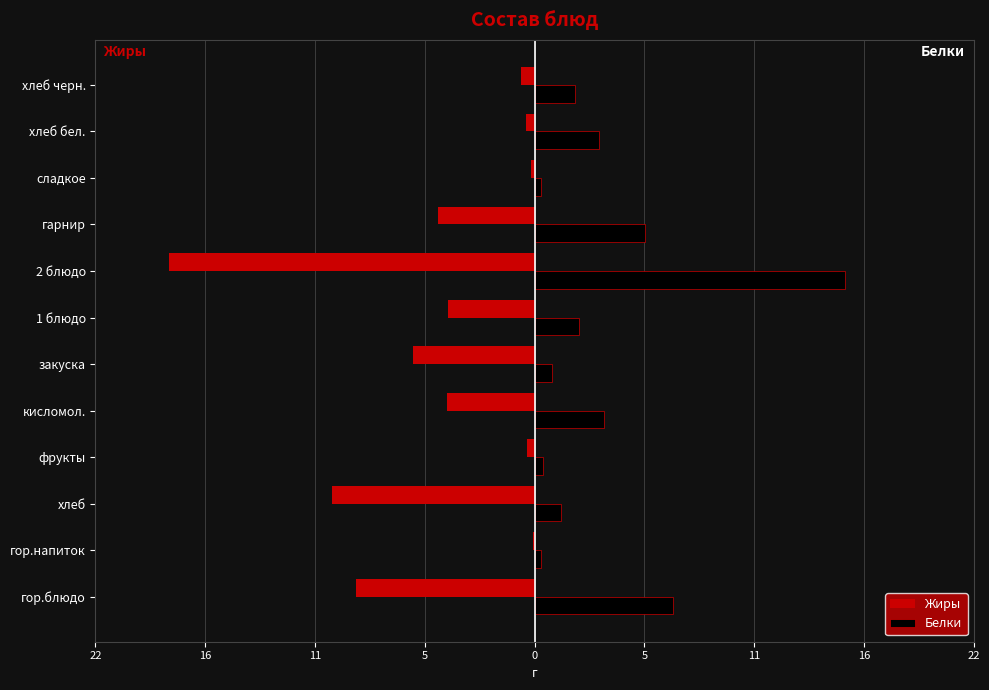

Which series has the widest spread of values?

Жиры